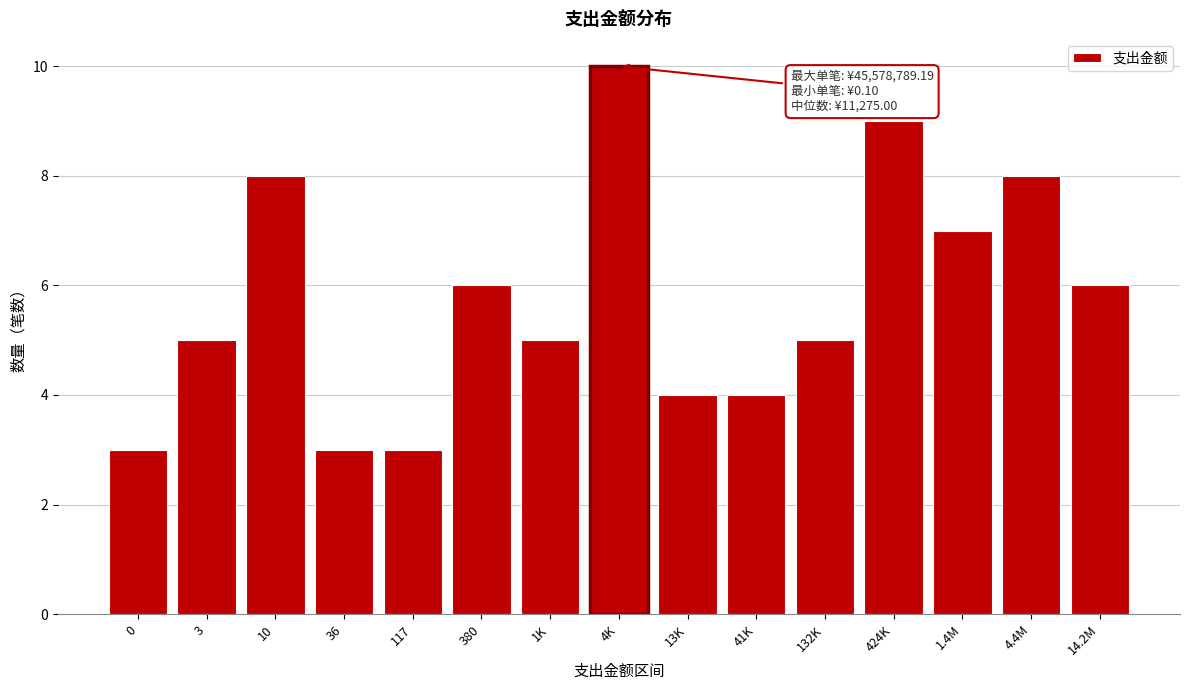

Reading left to right, transcribe all the data shown in this chart.

0=3	3=5	10=8	36=3	117=3	380=6	1K=5	4K=10	13K=4	41K=4	132K=5	424K=9	1.4M=7	4.4M=8	14.2M=6